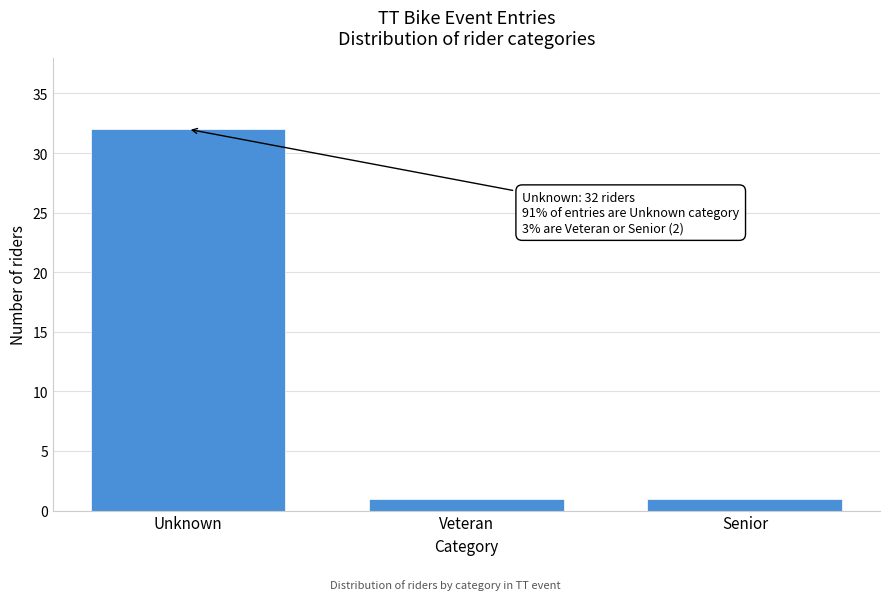

Reading left to right, what are all the values shown in this chart?

Unknown=32	Veteran=1	Senior=1